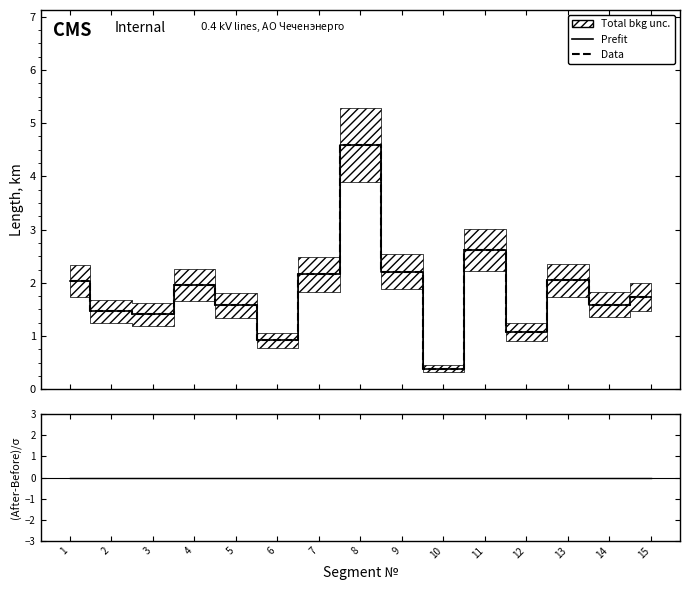

Which has a higher value, 11 or 13?

11